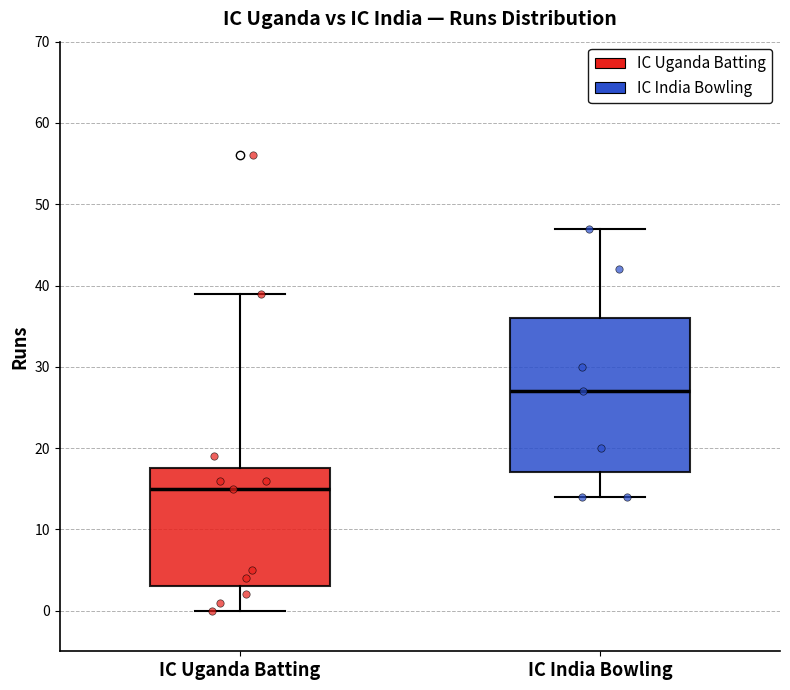

Comparing the boxes themselves (not the whiskers), which one is the tallest?

IC India Bowling